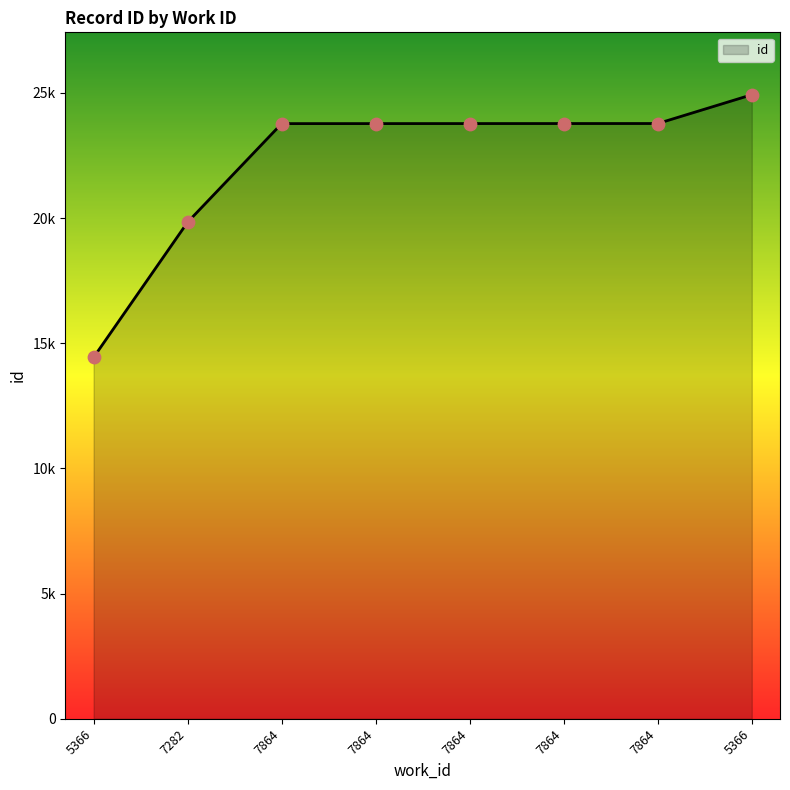

What is the change in value from 7282 to 7864?

+3938